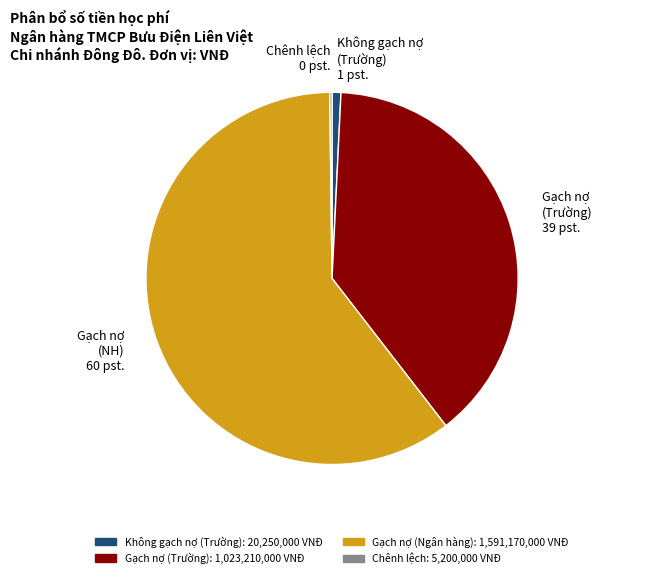

Do Gạch nợ (Trường) 39 pst. and Gạch nợ (NH) 60 pst. together represent more than half of the pie?

Yes